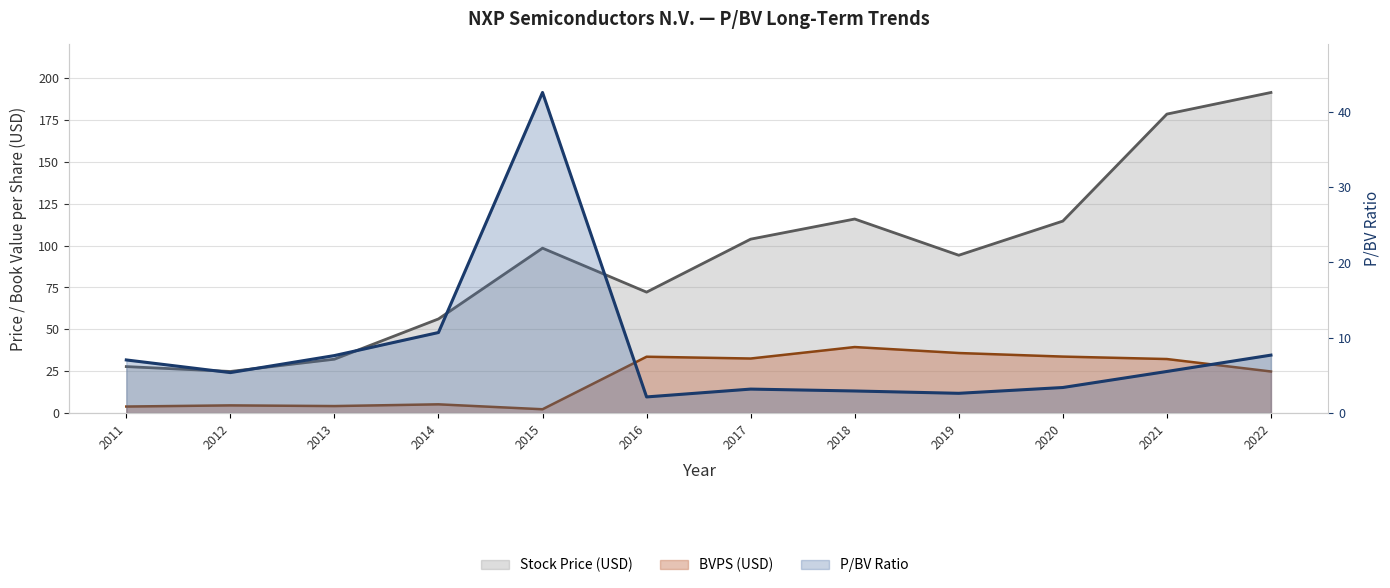

What is the difference between the maximum and second lowest values in the Stock Price series?

163.6